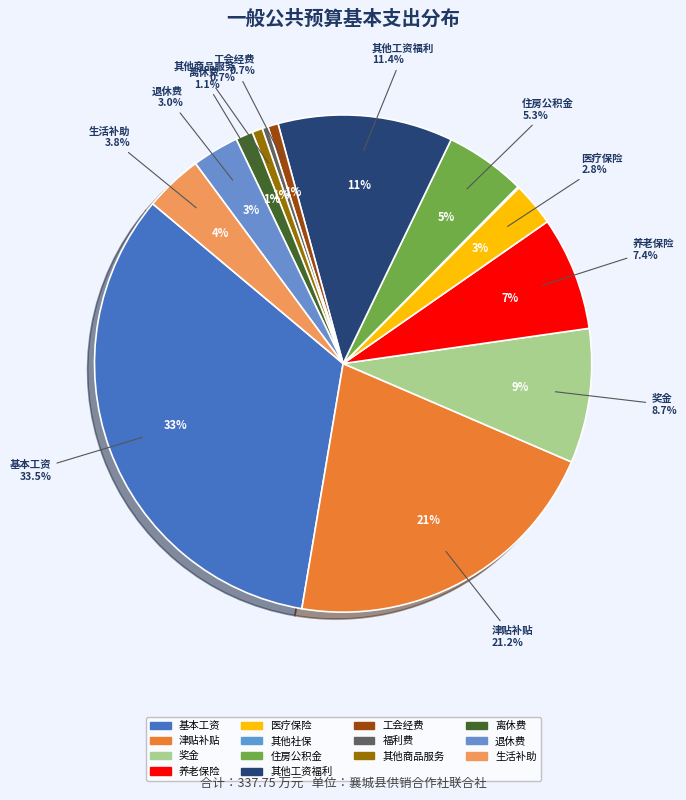

Is it true that 离休费 is 8% of the pie?

False